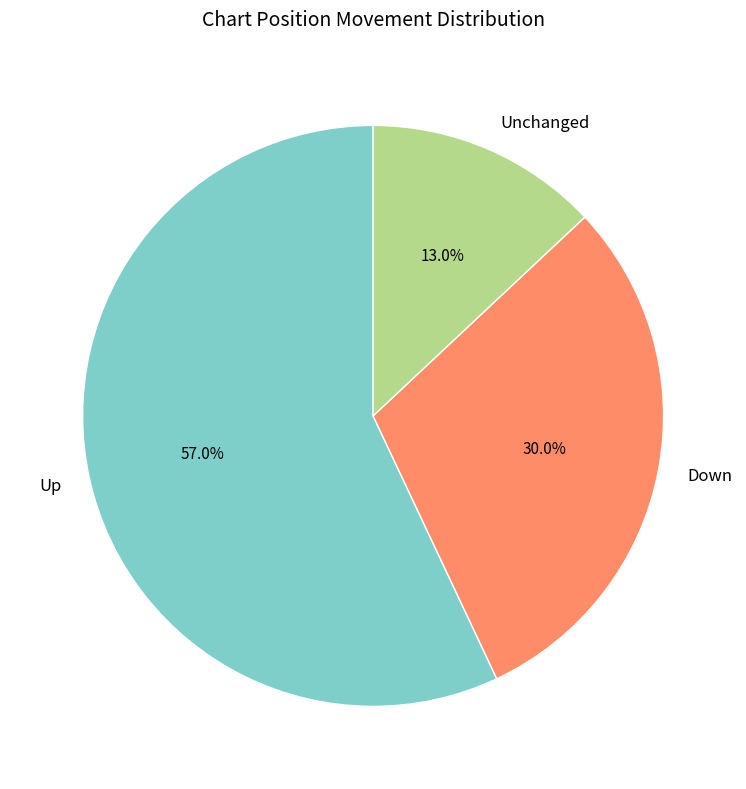

To the nearest percent, what is the average slice percentage?

33%